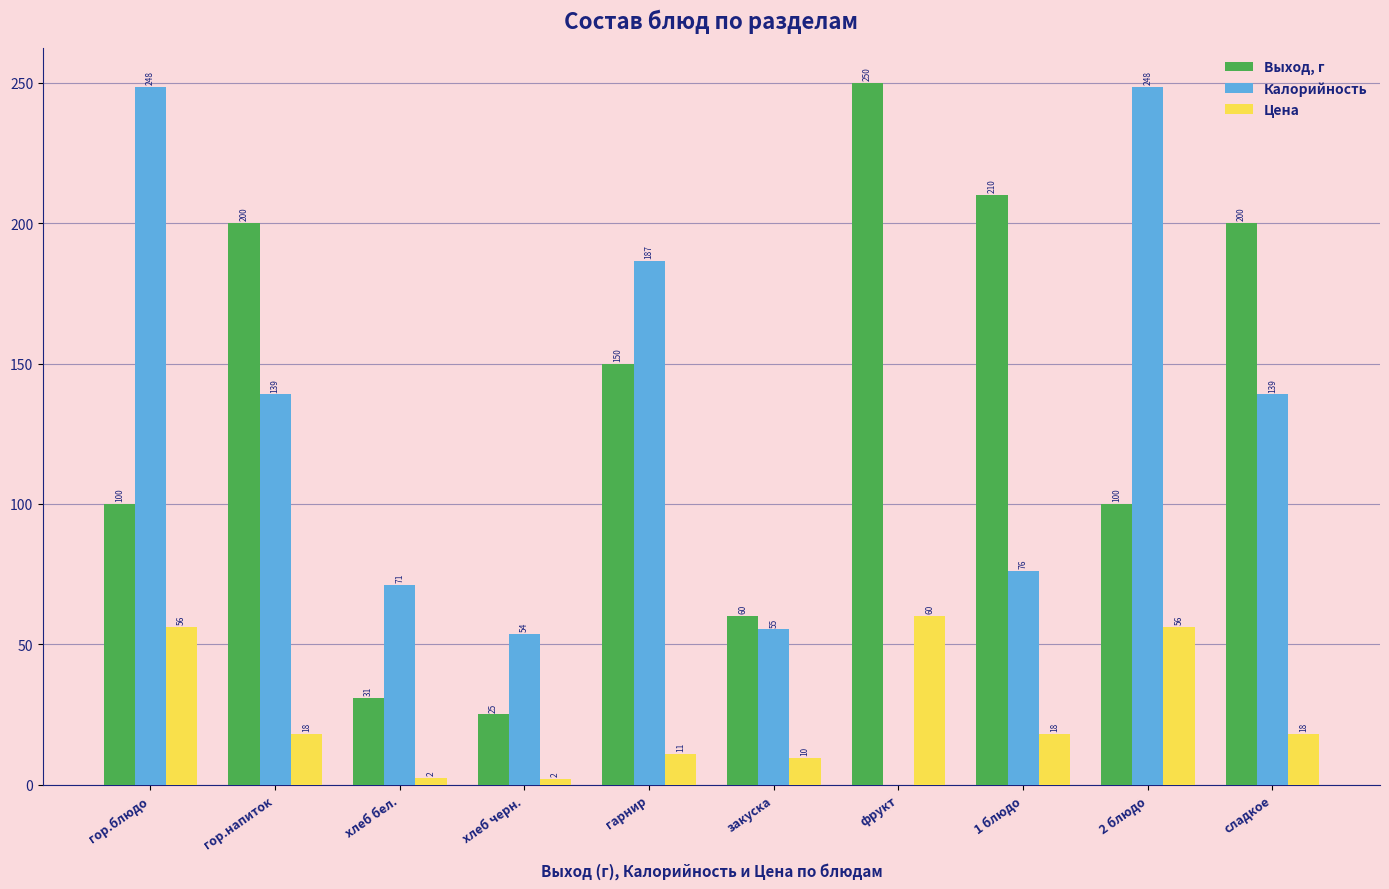

Which label corresponds to the largest value in the chart?

фрукт